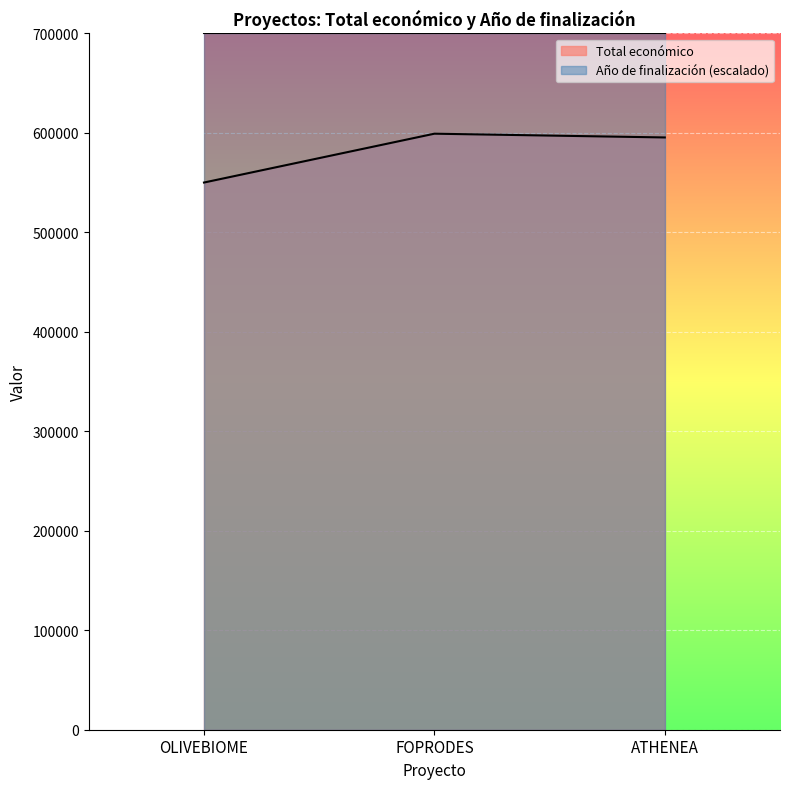

Which category has the lowest value across all series?

OLIVEBIOME